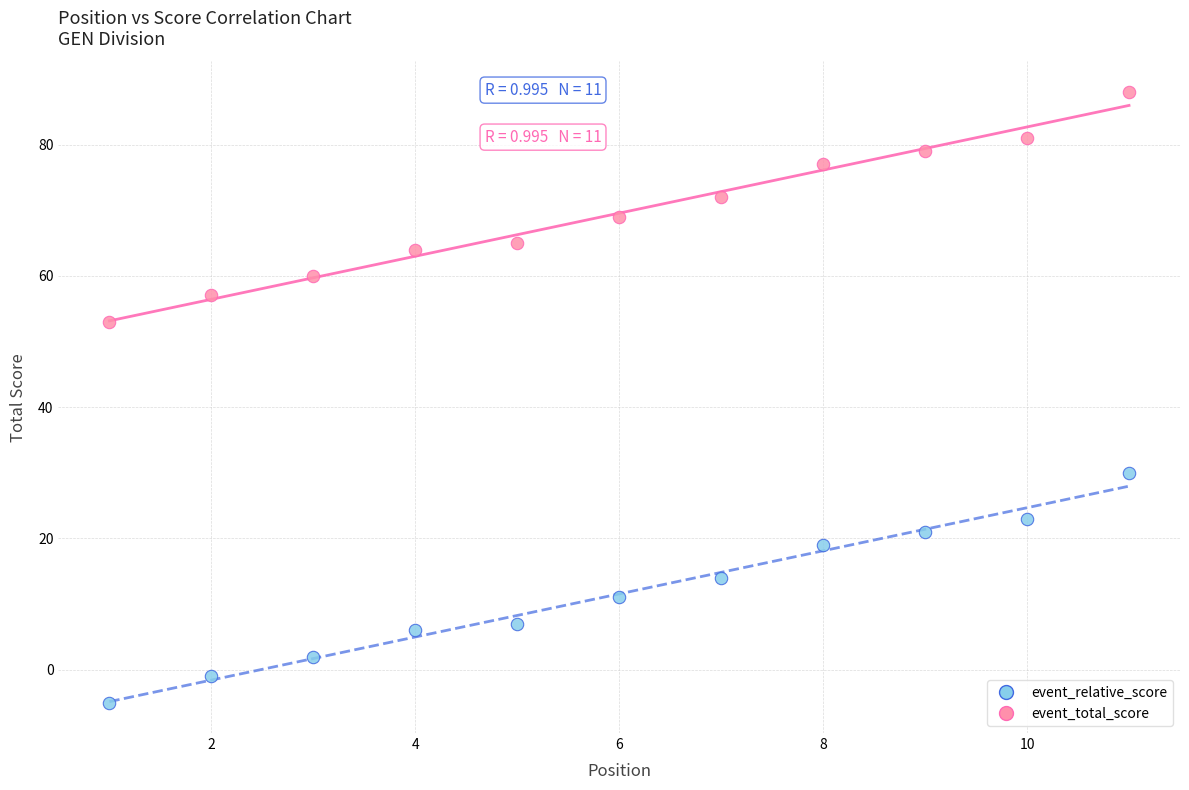

Across all data points, what is the range of Y values (max minus min)?

93